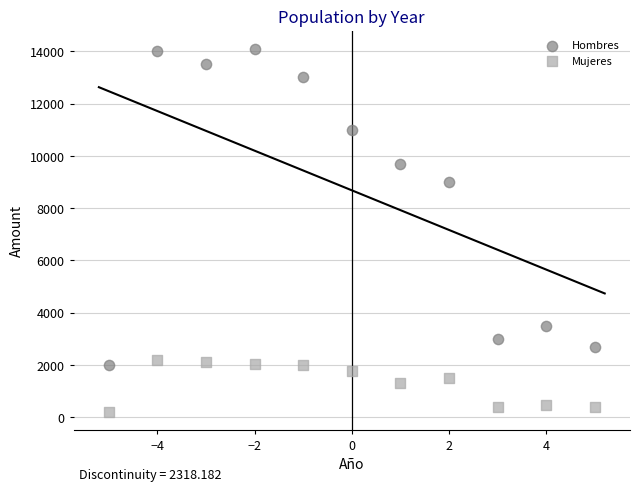

Which series has the widest spread of Y values?

Hombres